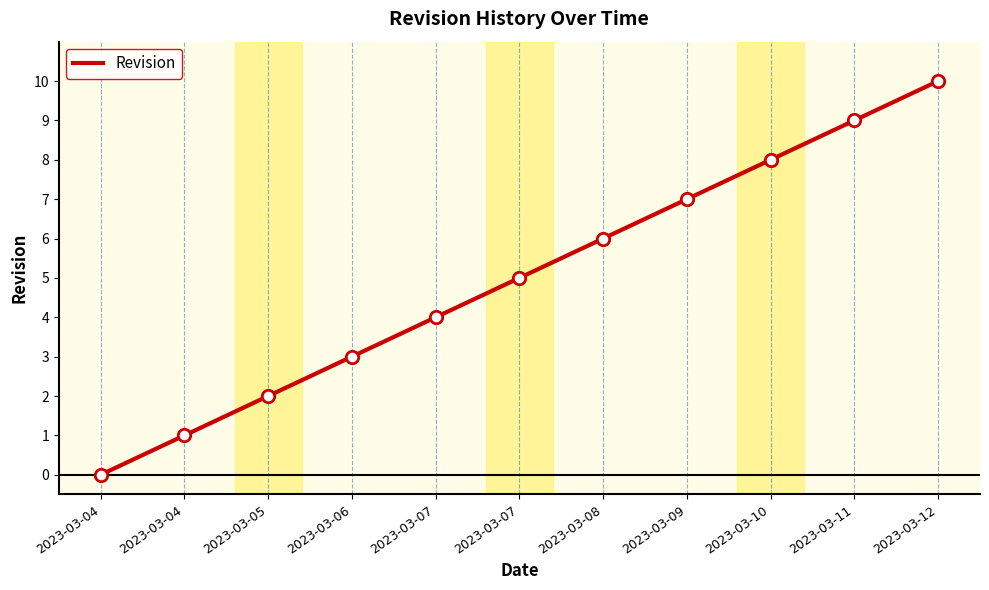

What is the change in value from 2023-03-04 to 2023-03-08?

+6